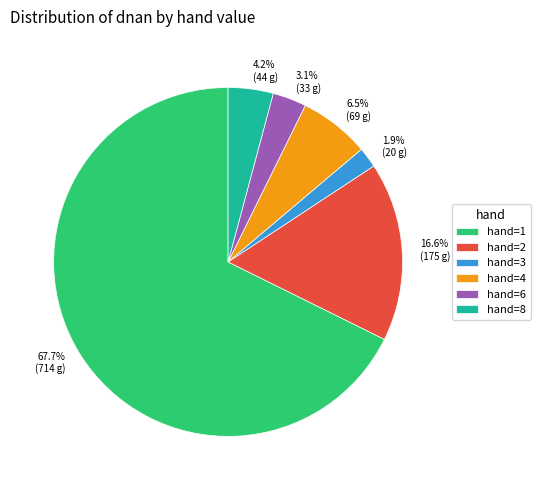

Count the number of slices in the pie.

6